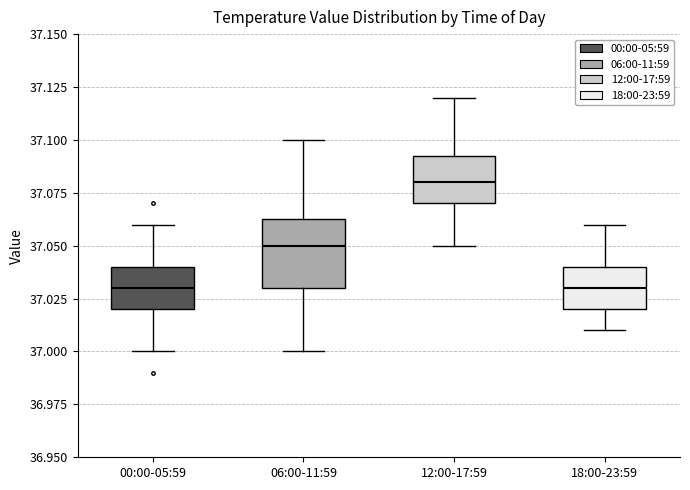

Reading left to right, transcribe this box plot: for each box, give where its median line is, the range the box spans, and where its two whiskers end, as read against the y-axis. The values are not printed on the chart, so give them approximately, as read against the axis.

00:00-05:59: median 37.030, box 37.020 to 37.040, whiskers 37.000 to 37.060
06:00-11:59: median 37.050, box 37.030 to 37.065, whiskers 37.000 to 37.100
12:00-17:59: median 37.080, box 37.070 to 37.095, whiskers 37.050 to 37.120
18:00-23:59: median 37.030, box 37.020 to 37.040, whiskers 37.010 to 37.060